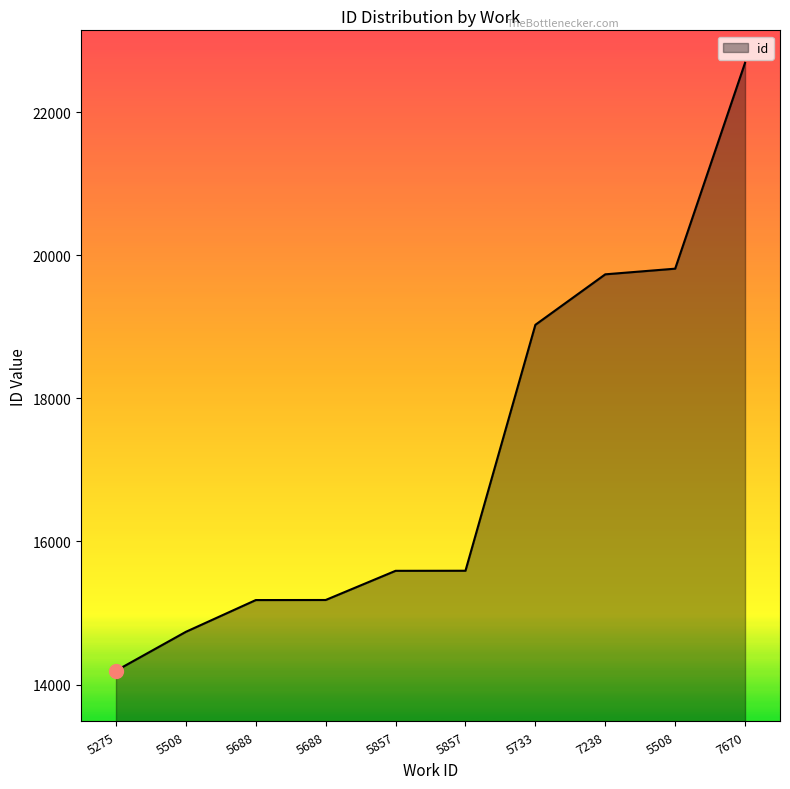

What is the sum of all values?

171749